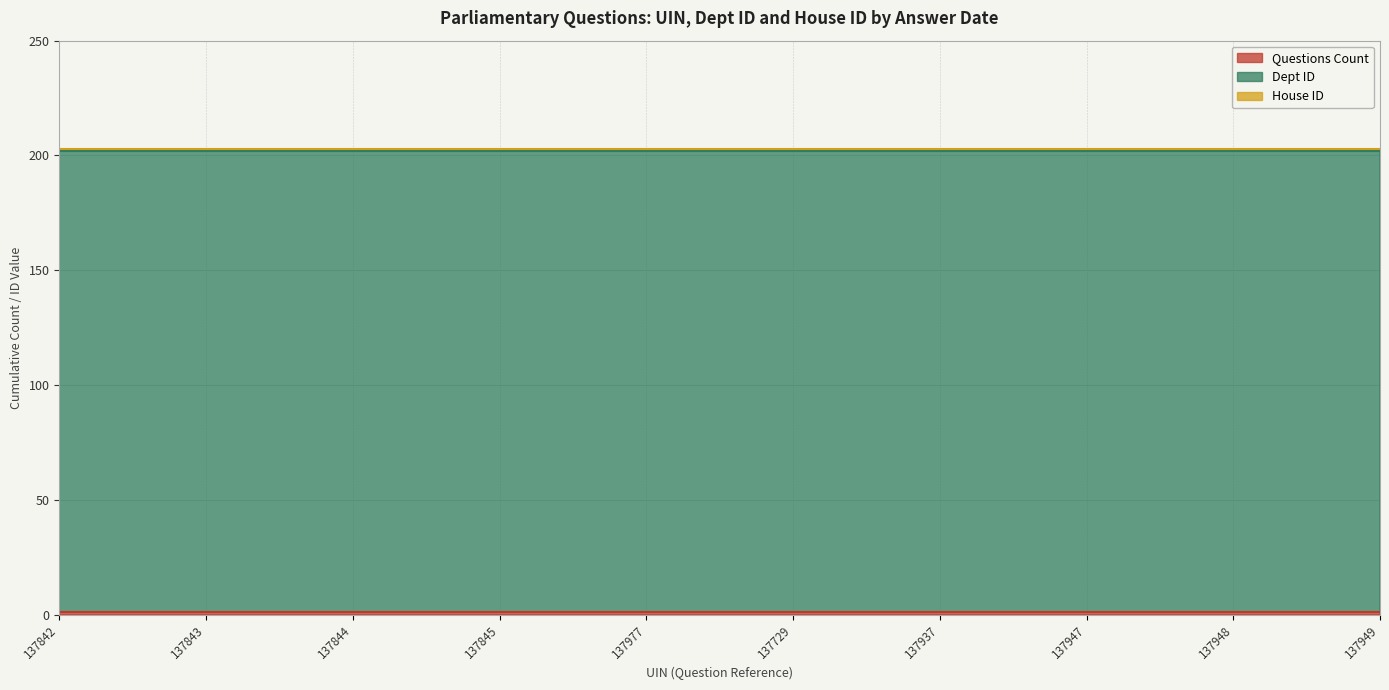

What is the difference between the highest and lowest values at 137845?

200